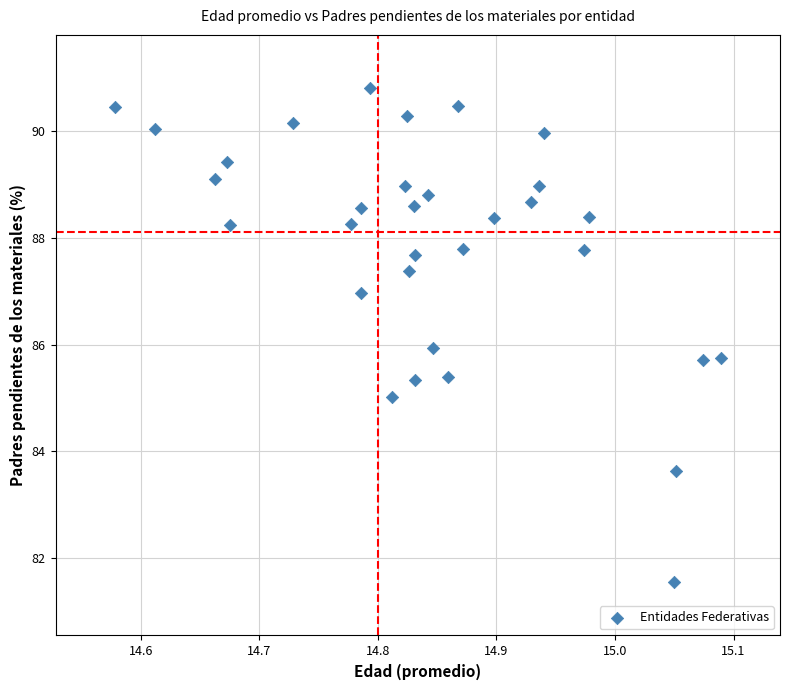

What is the range of Y values (max minus min)?

9.2